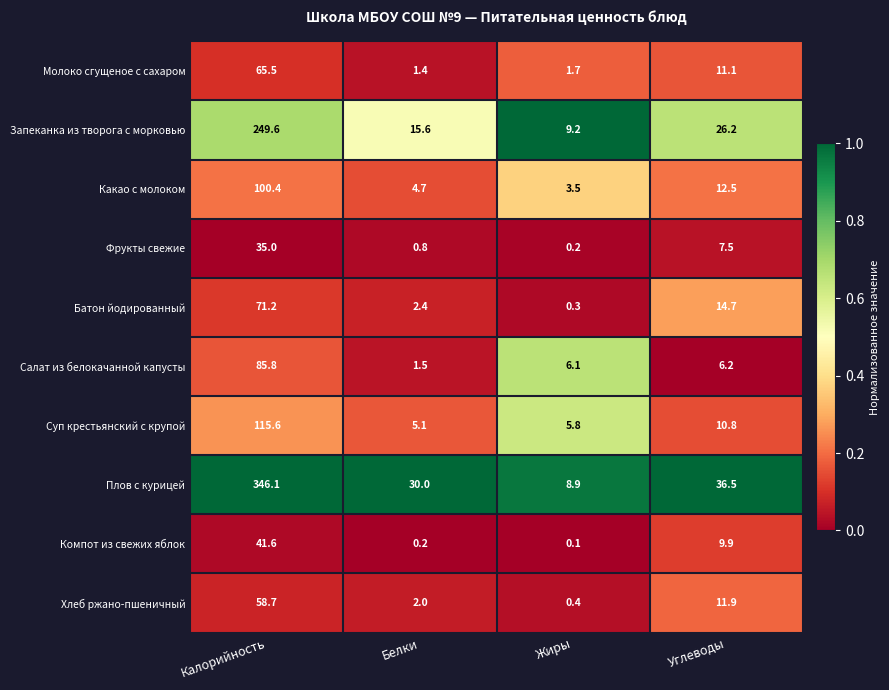

What is the sum of all Компот из свежих яблок values?

51.8